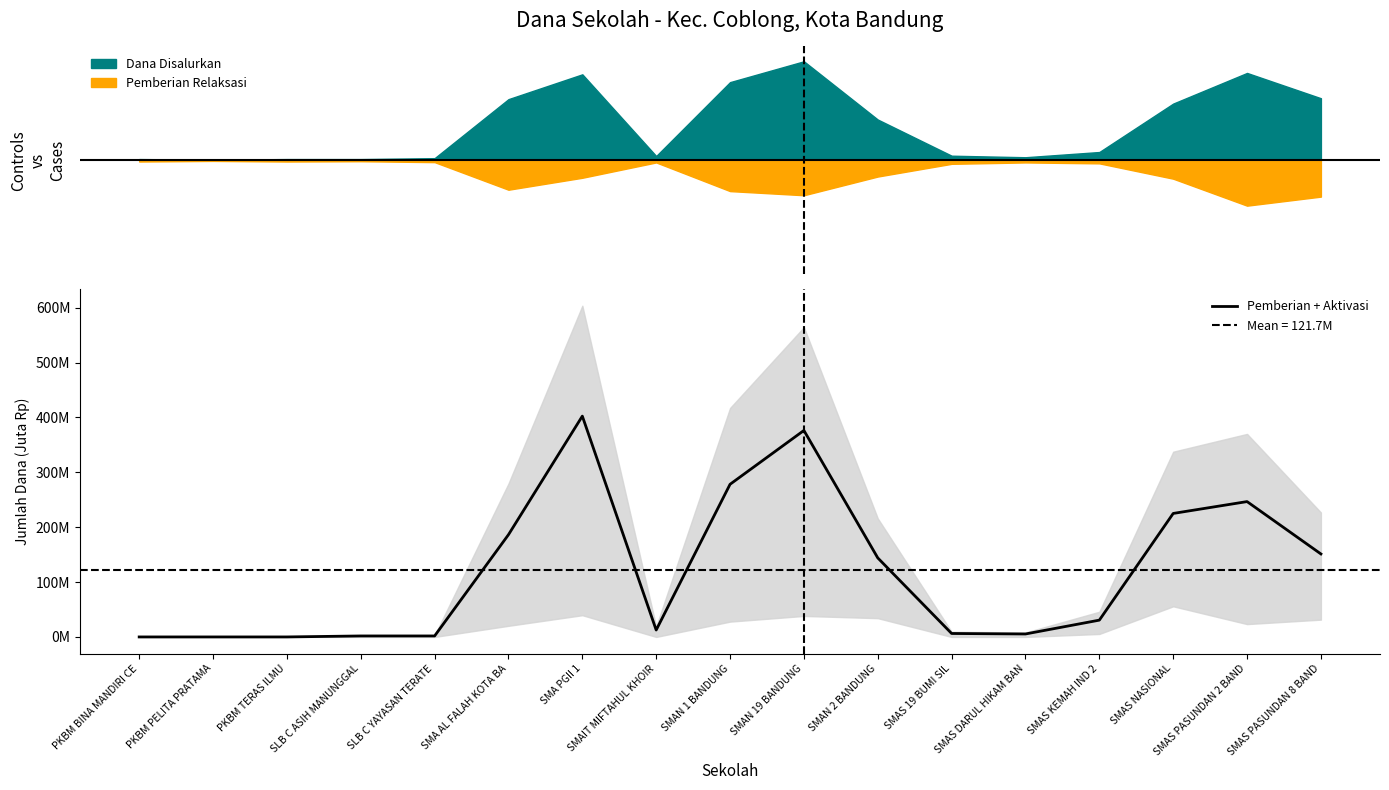

Which category has the lowest value across all series?

PKBM BINA MANDIRI CE